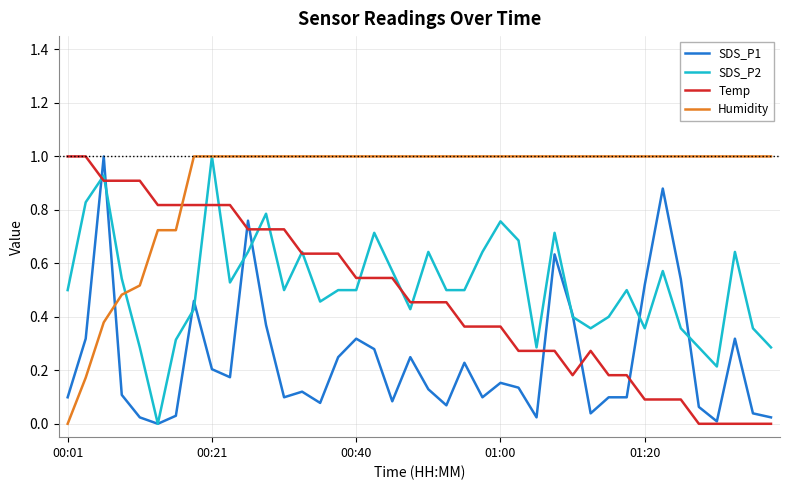

After their last crossing, which series has the higher values: SDS_P2 or SDS_P1?

SDS_P2